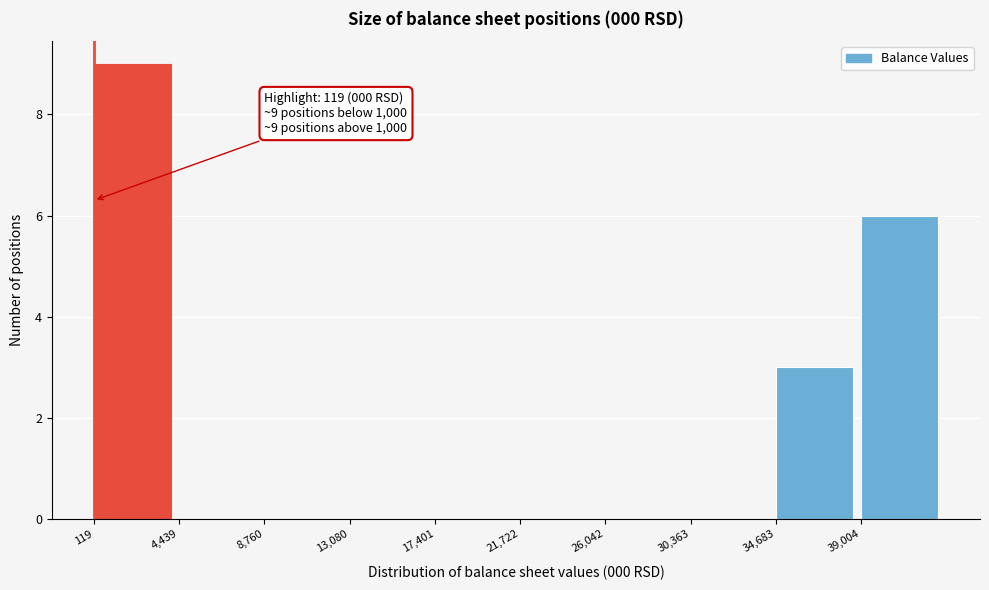

Which range on the x-axis has the tallest bar?

0 to 4500